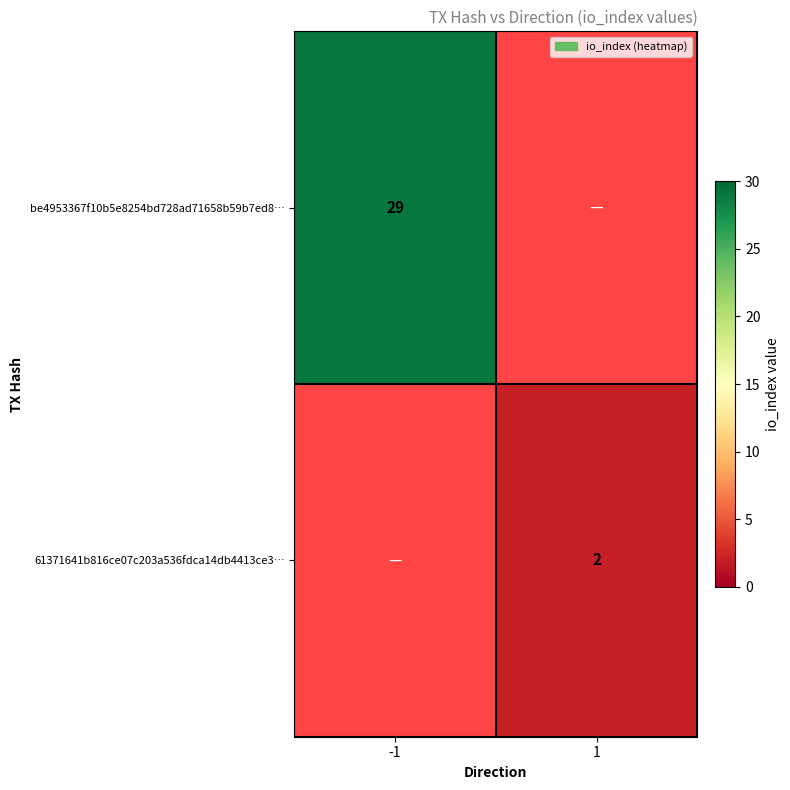

The be4953367f10b5e8254bd728ad71658b59b7ed8… series shows 12 at -1. True or false?

False